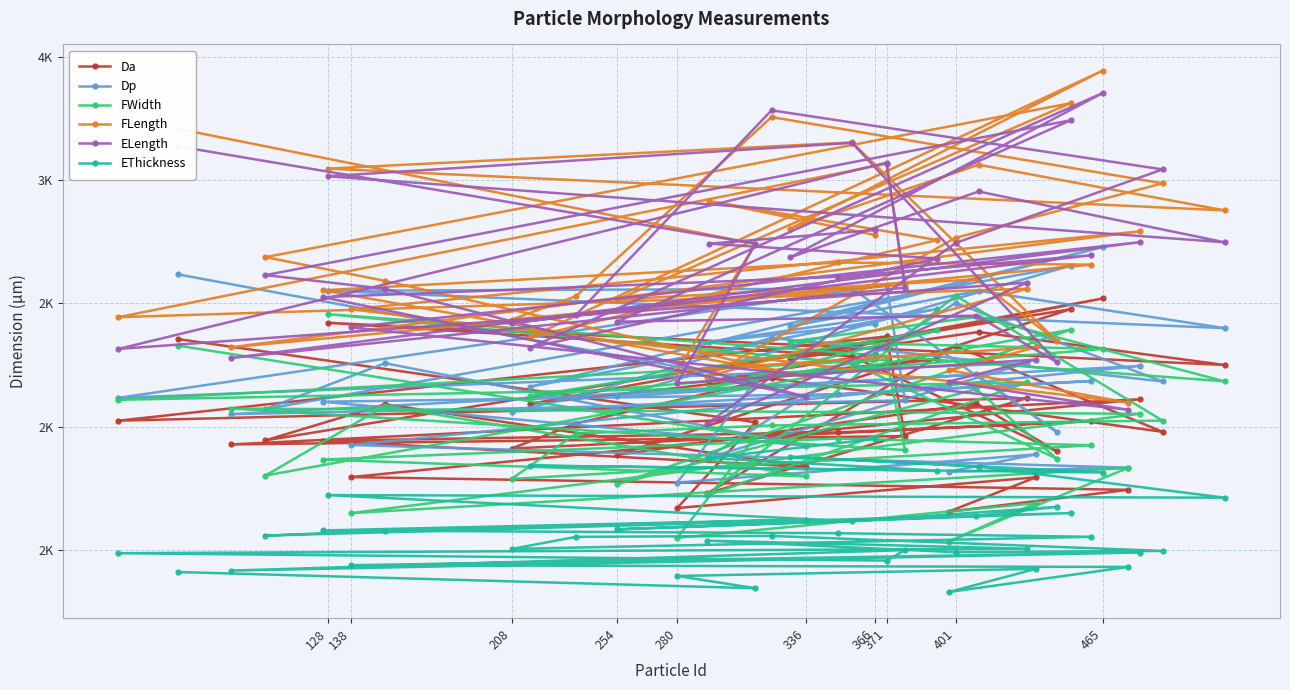

Does the chart have visible grid lines?

Yes